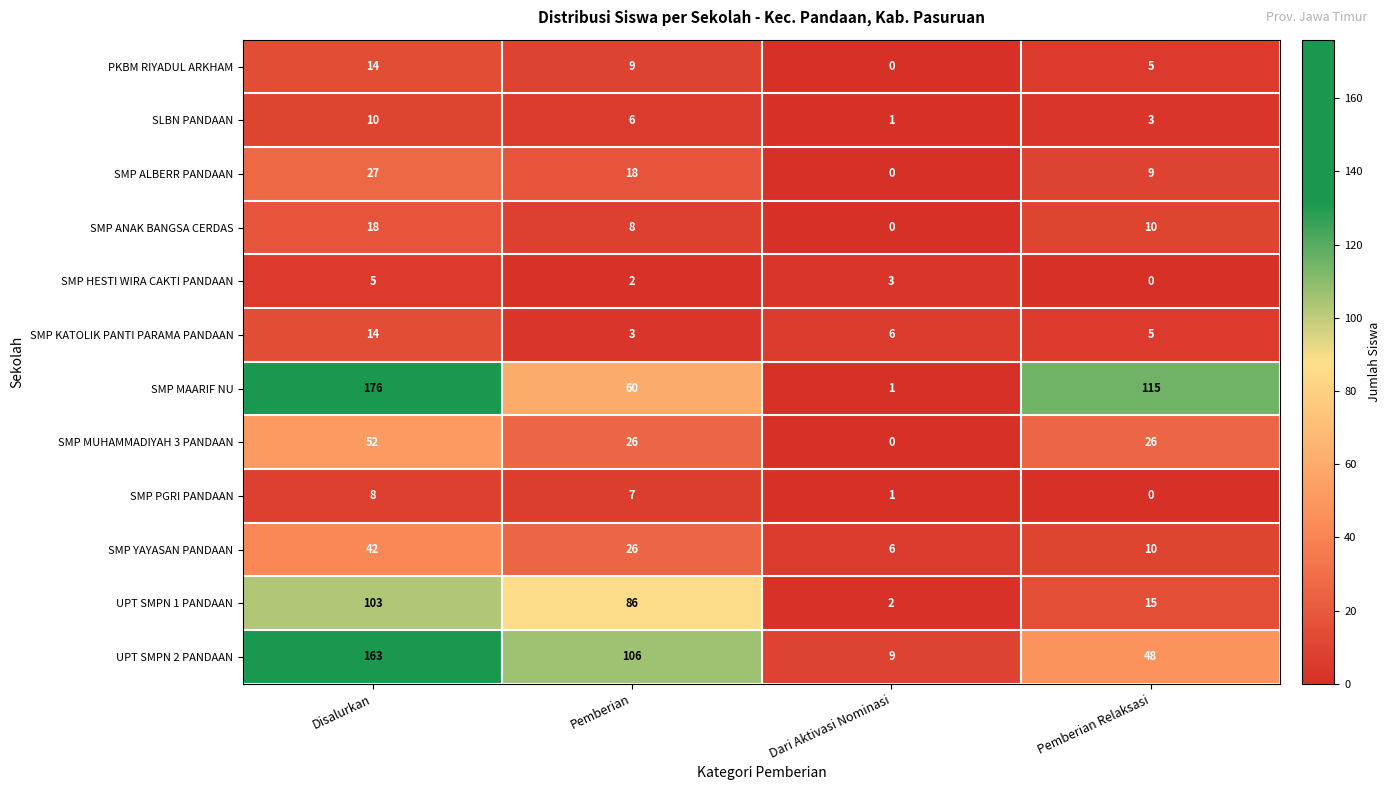

How many SMP PGRI PANDAAN values are between 1 and 8?

3